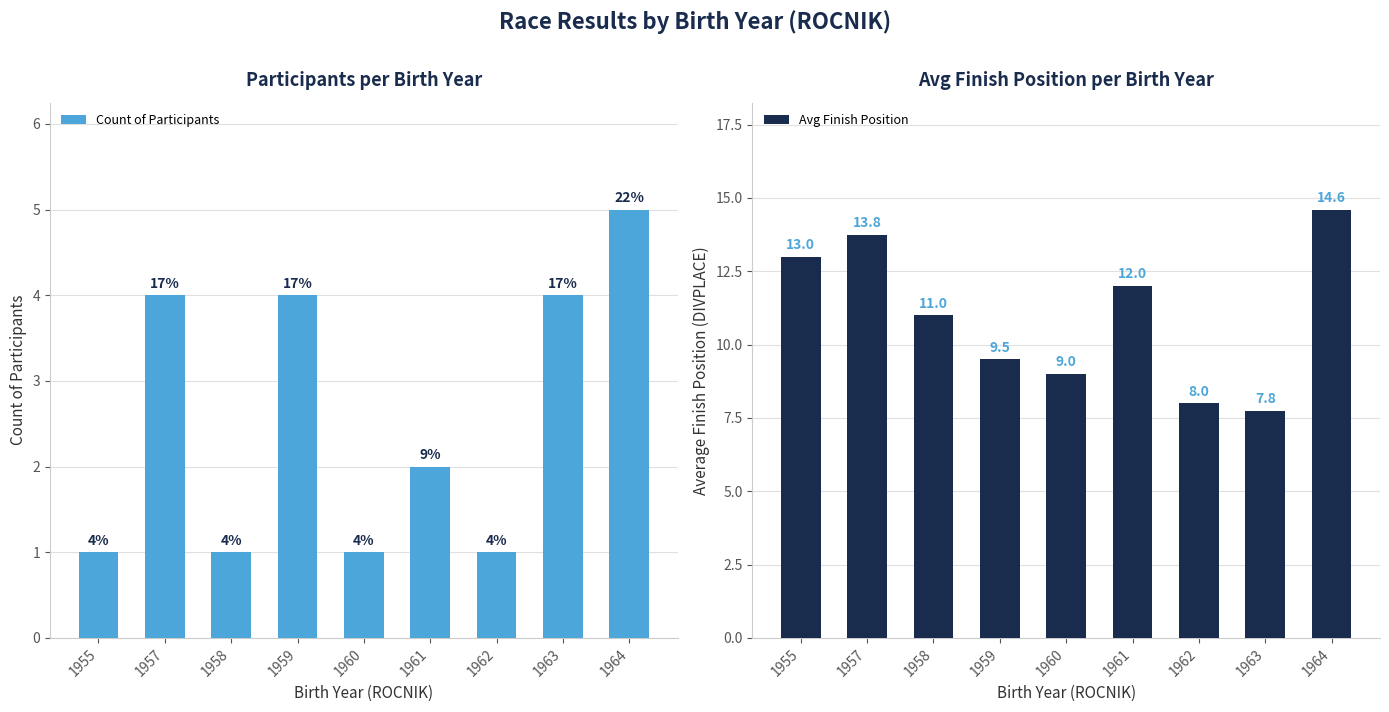

Read the Avg Finish Position value at 1959.

9.5